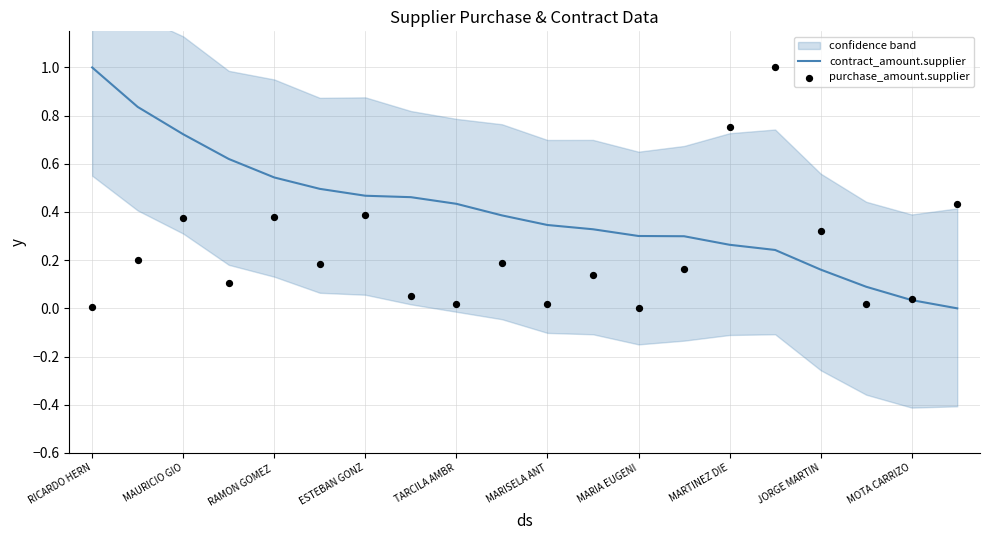

What are all the series names shown in the legend?

contract_amount.supplier, purchase_amount.supplier